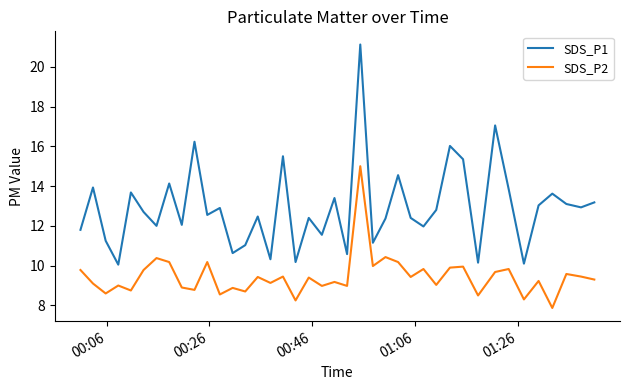

What are all the series names shown in the legend?

SDS_P1, SDS_P2